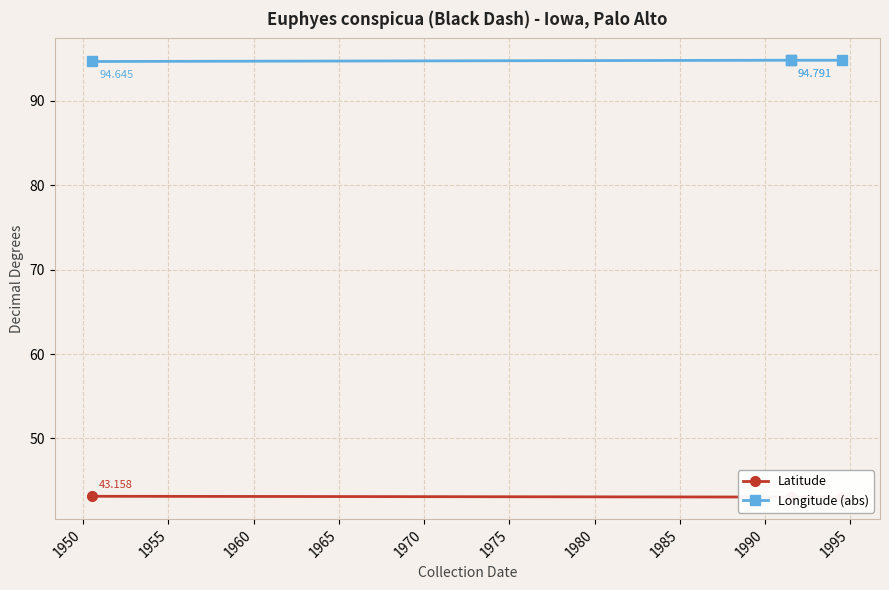

Which series has the largest total across all categories?

Longitude (abs)